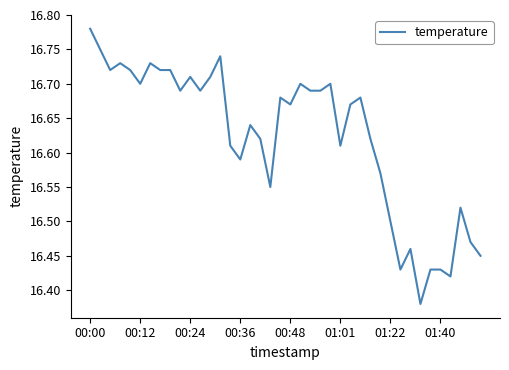

What is the difference between the maximum and minimum values?

0.4